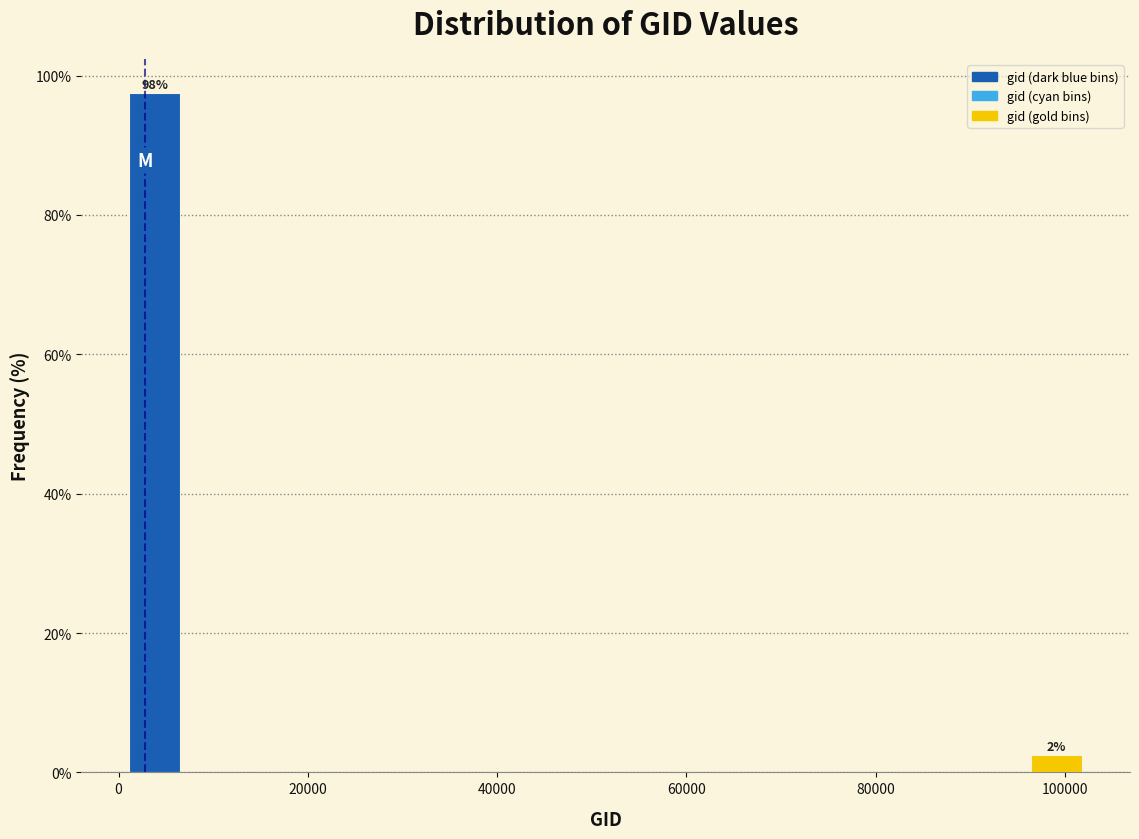

Read against the x-axis, roughly where is the centre of the tallest bar?

4000